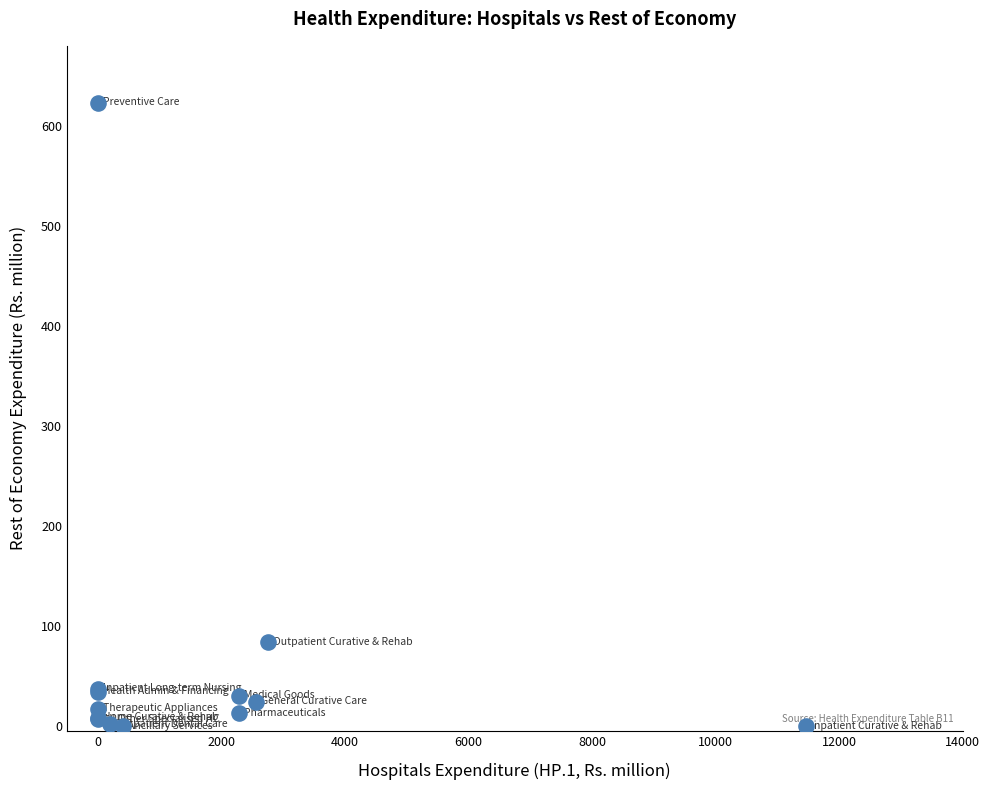

What Y value in the scatter plot is closest to 311?

84.0